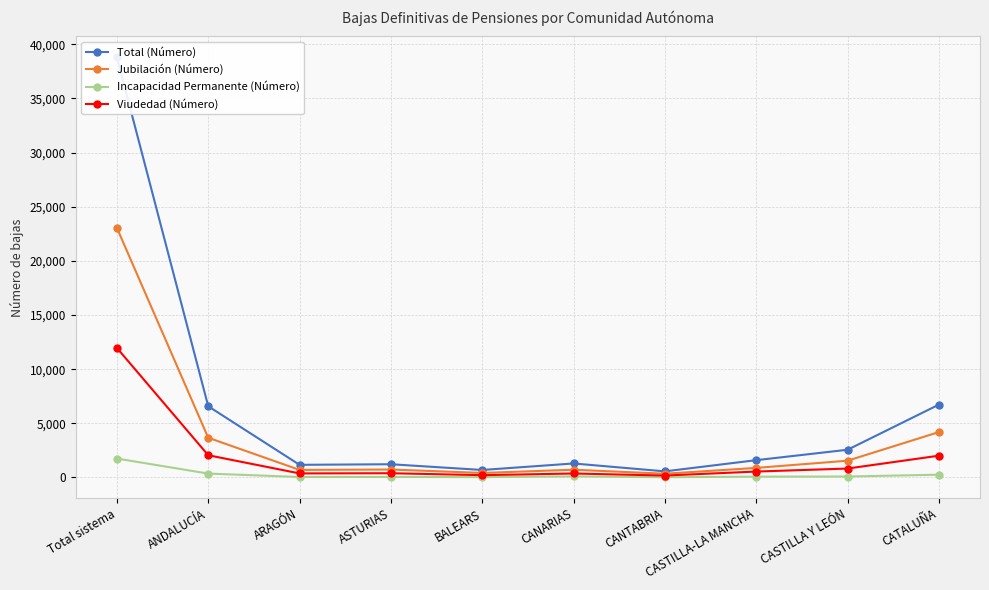

Which series has the largest total across all categories?

Total (Número)